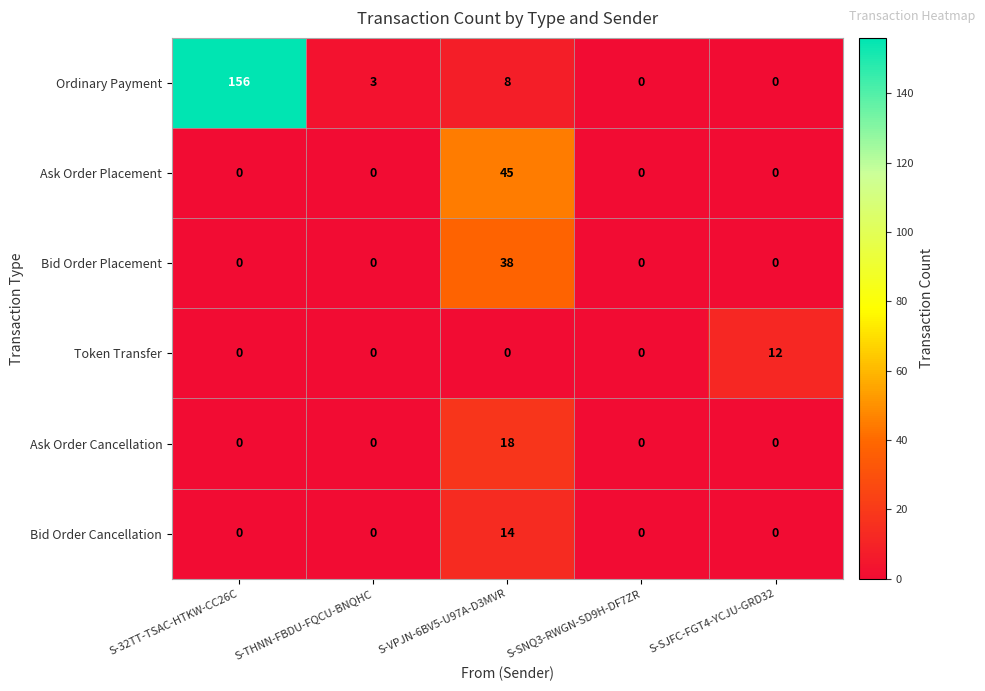

Count the number of categories in the chart.

5